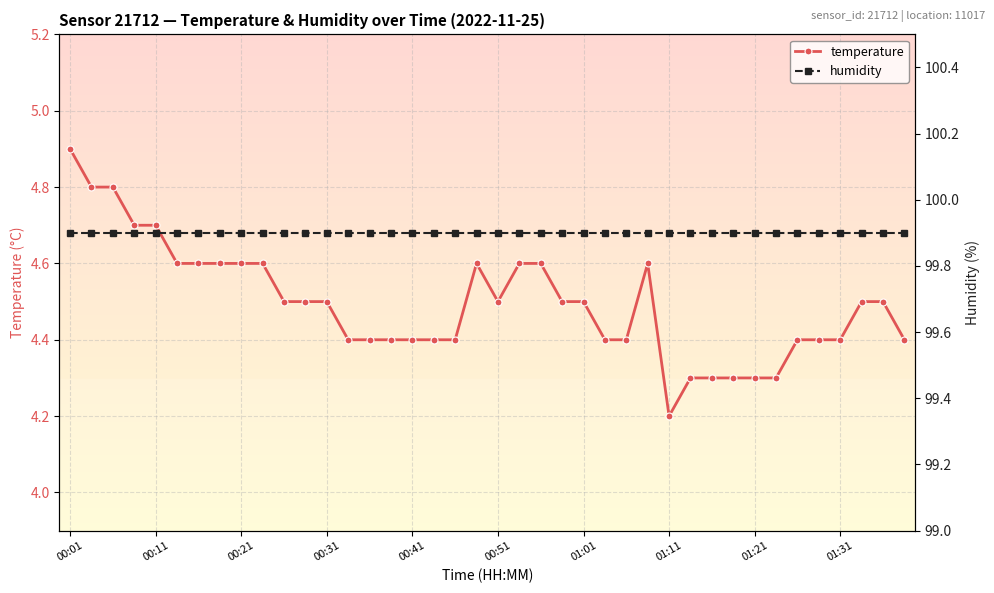

Rank the series at 33 from highest to lowest value.

humidity, temperature